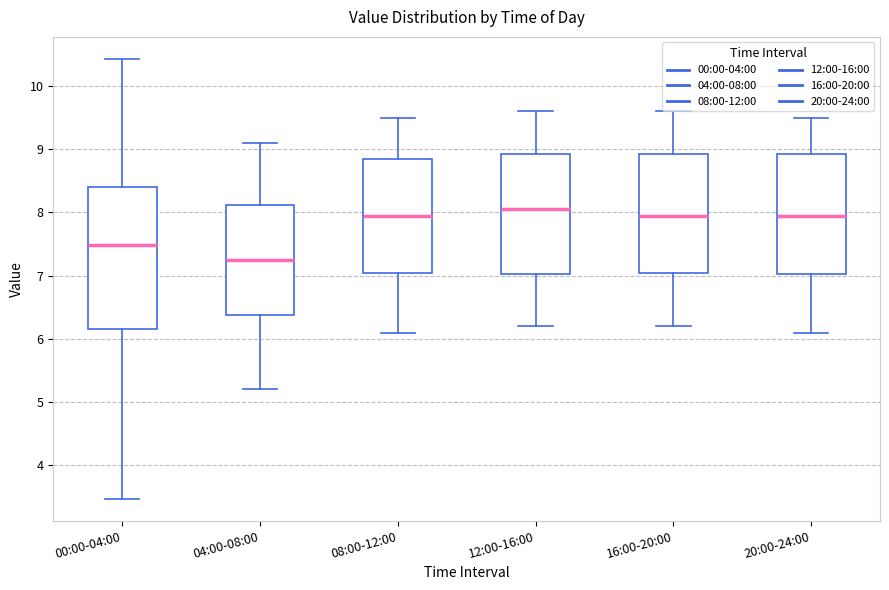

Where does the lower whisker of the box for 04:00-08:00 end on the y-axis? The values are not printed on the chart, so give them approximately, as read against the axis.

5.2